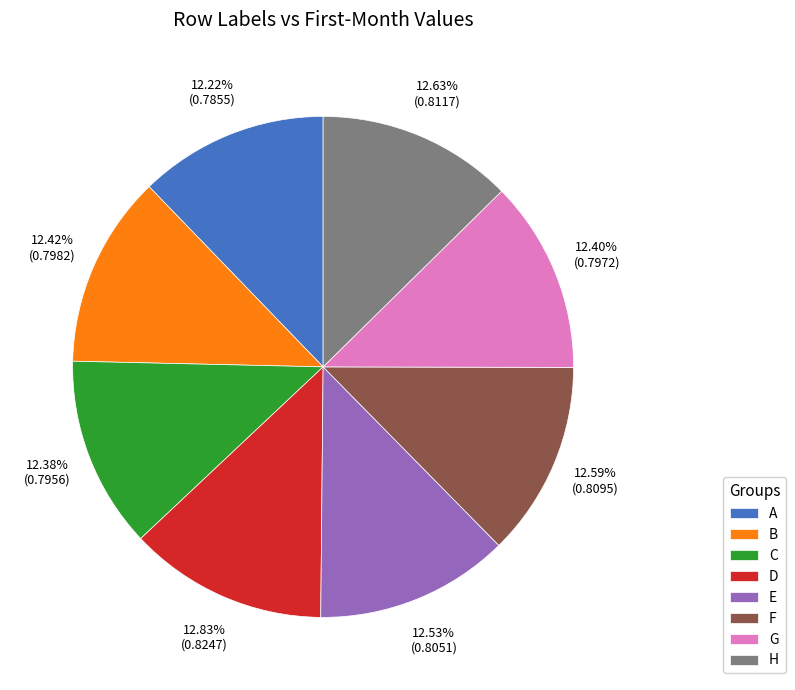

Does A account for over 50% of the chart?

No